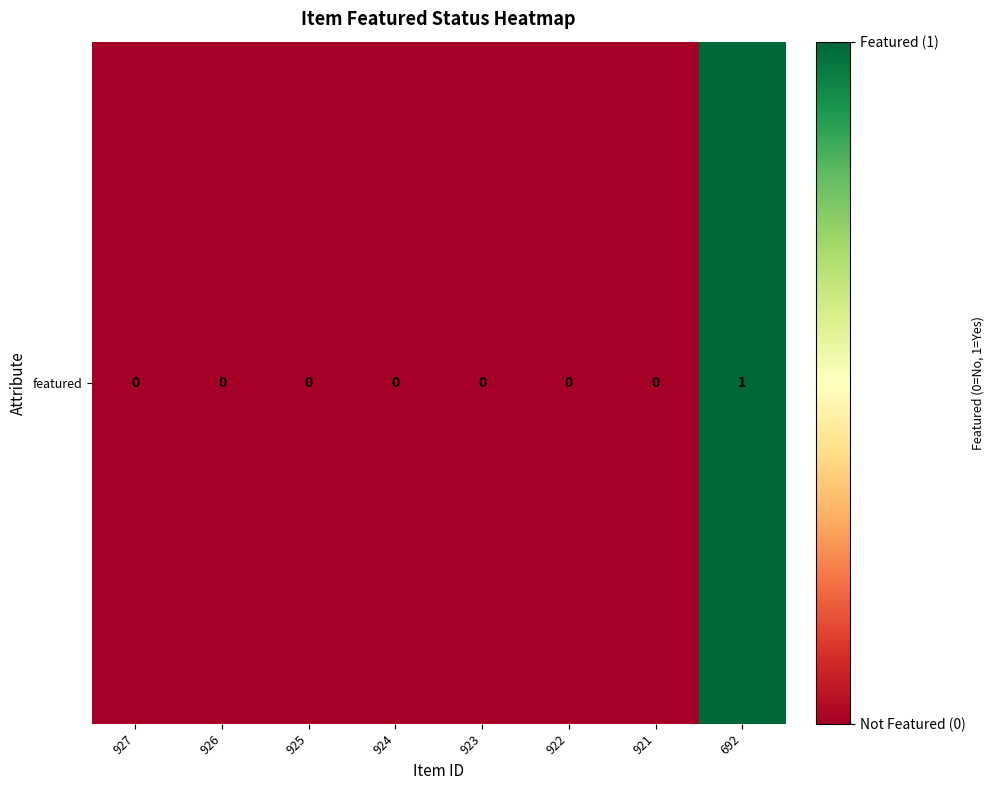

At which label is the value closest to 0?

927